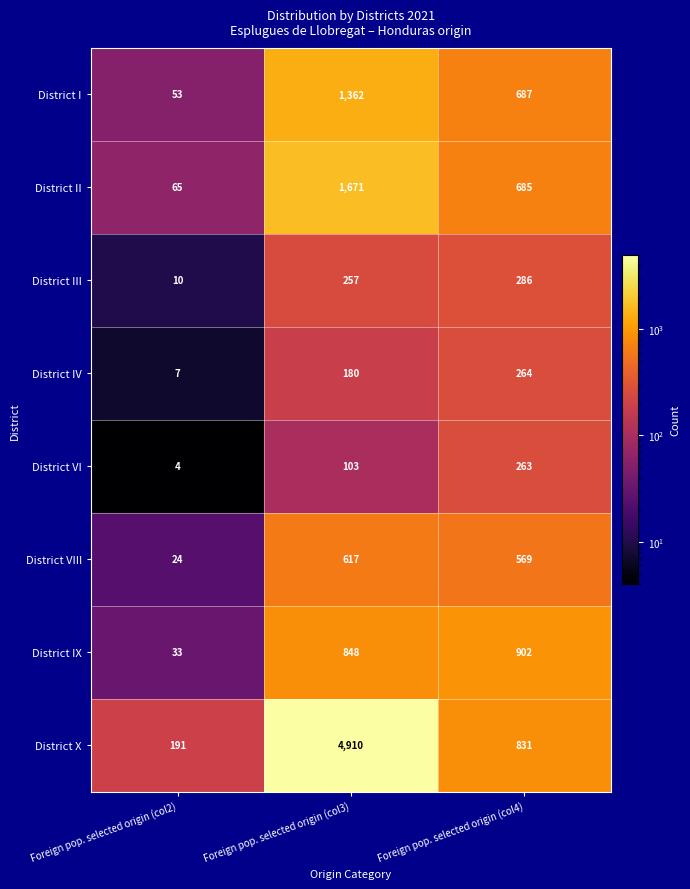

Which category has the lowest value in the District I series?

Foreign pop. selected origin (col2)